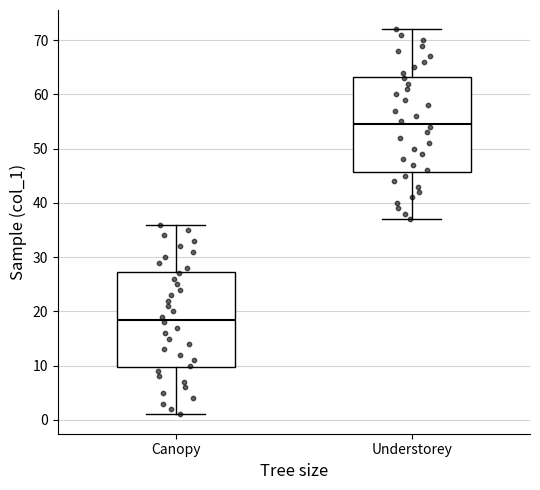

Where does the median line of the box for Understorey sit on the y-axis? The values are not printed on the chart, so give them approximately, as read against the axis.

55